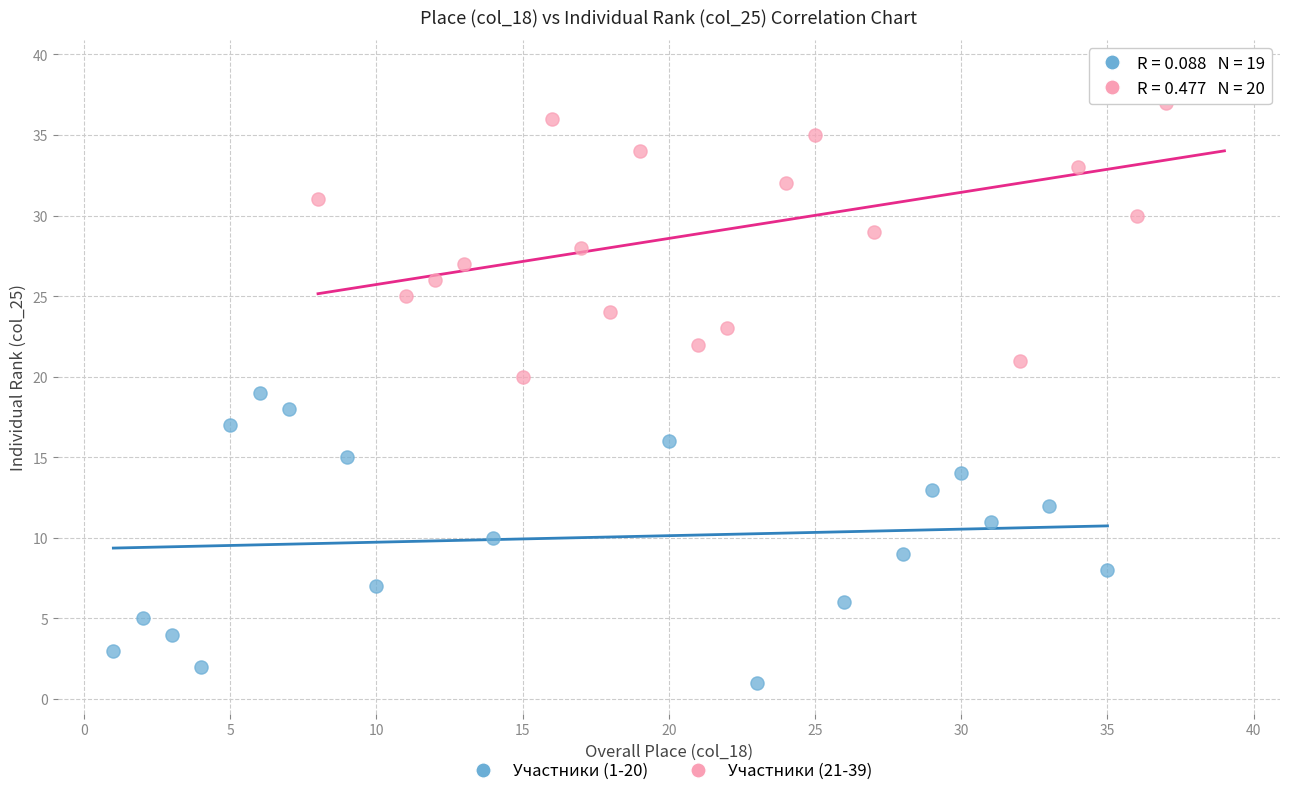

Which series reaches the maximum Y coordinate?

Участники (21-39)